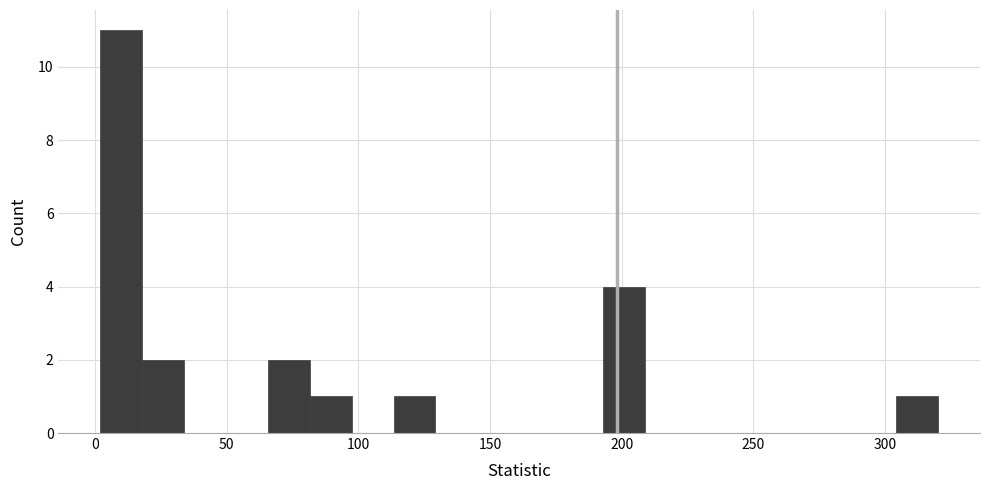

Read against the x-axis, roughly where is the centre of the tallest bar?

10